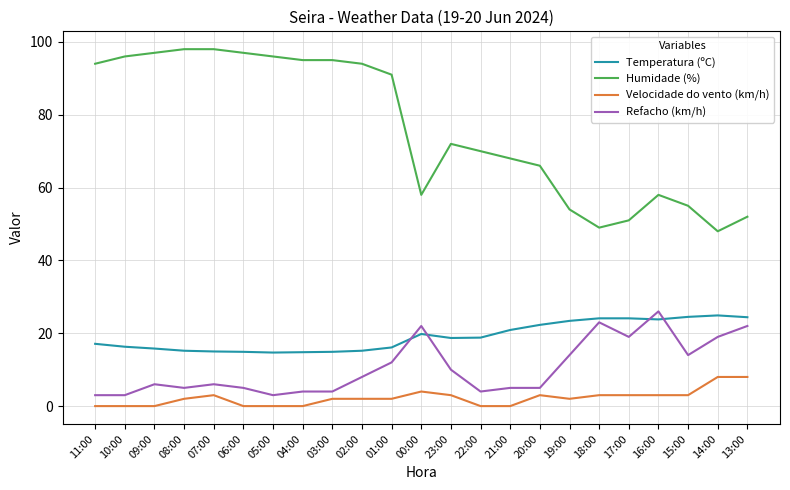

Read the Refacho (km/h) value at 18:00.

23.0